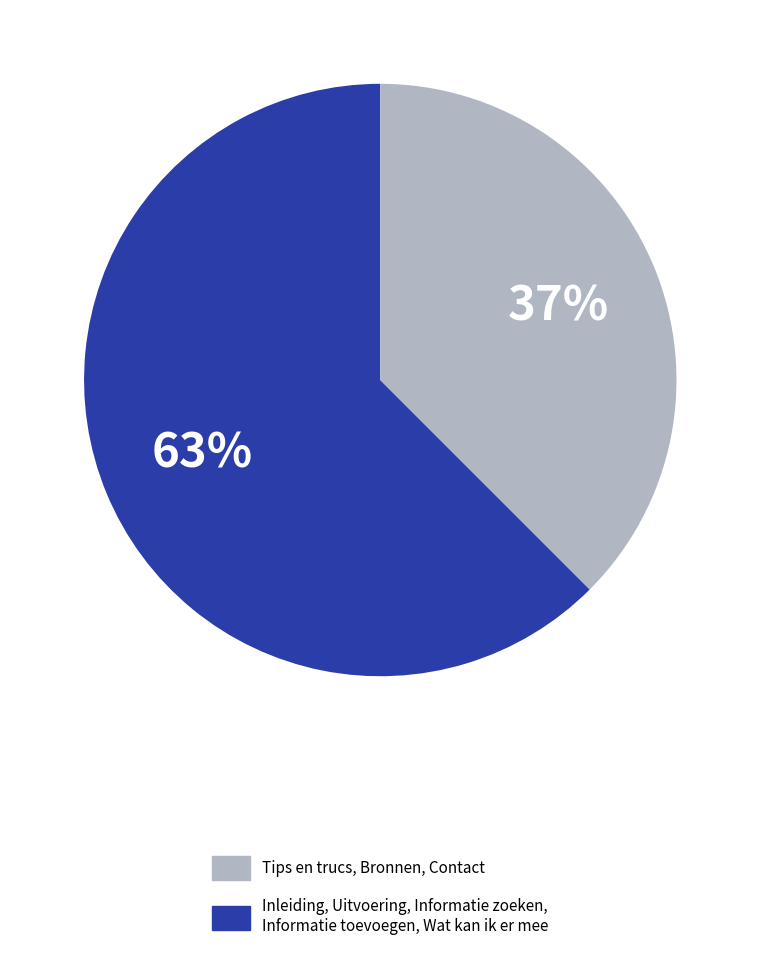

To the nearest percent, what is the average slice percentage?

50%